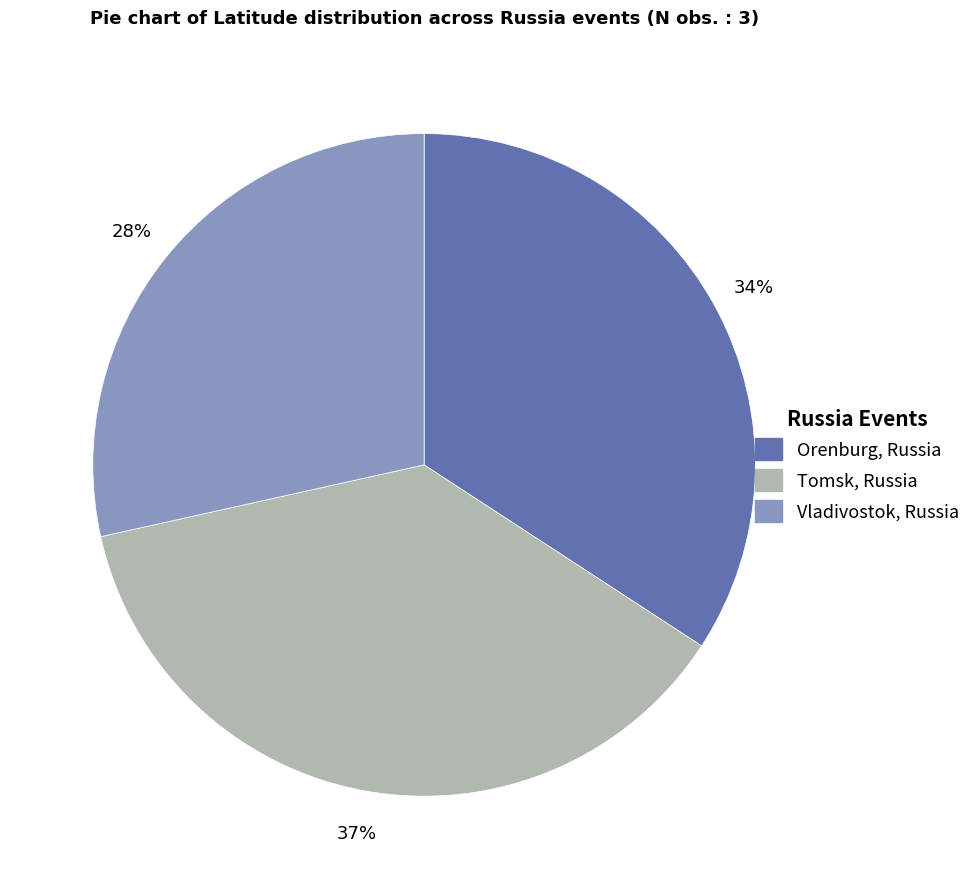

Is it true that Tomsk, Russia is 26% of the pie?

False